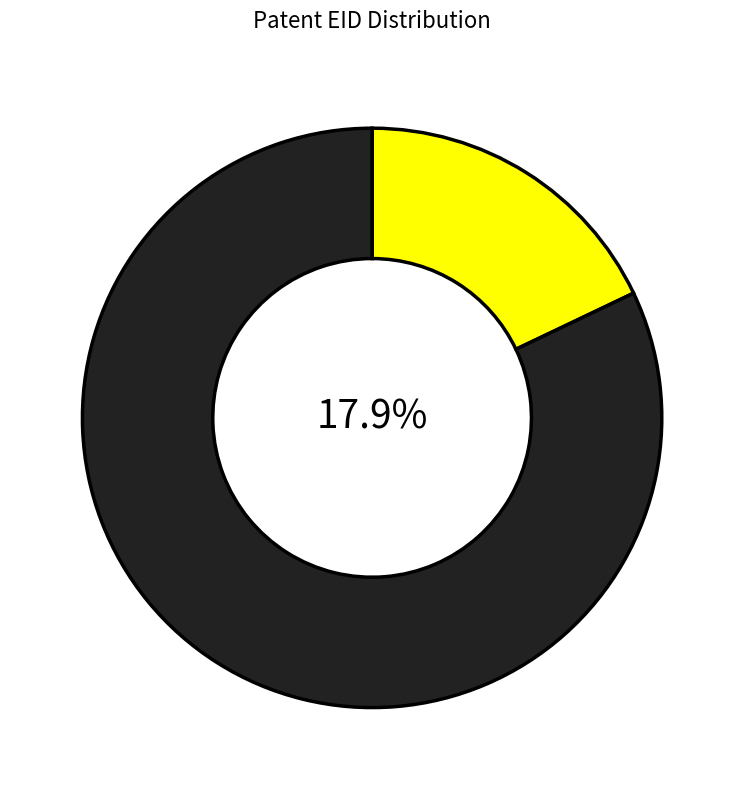

To the nearest percent, what percentage of the pie is 232016?

18%